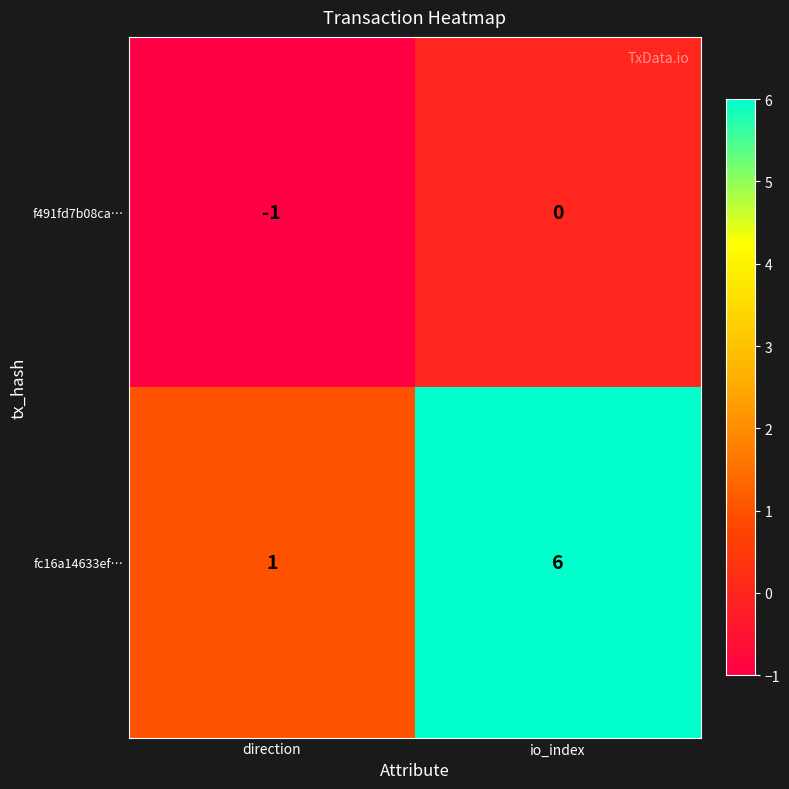

What is the difference between the fc16a14633ef… values at io_index and direction?

5